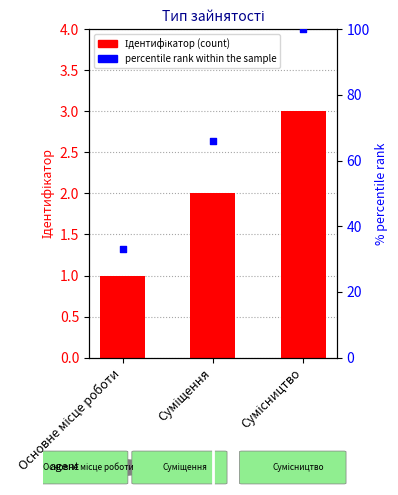

What is the total value across all series at Суміщення?

68